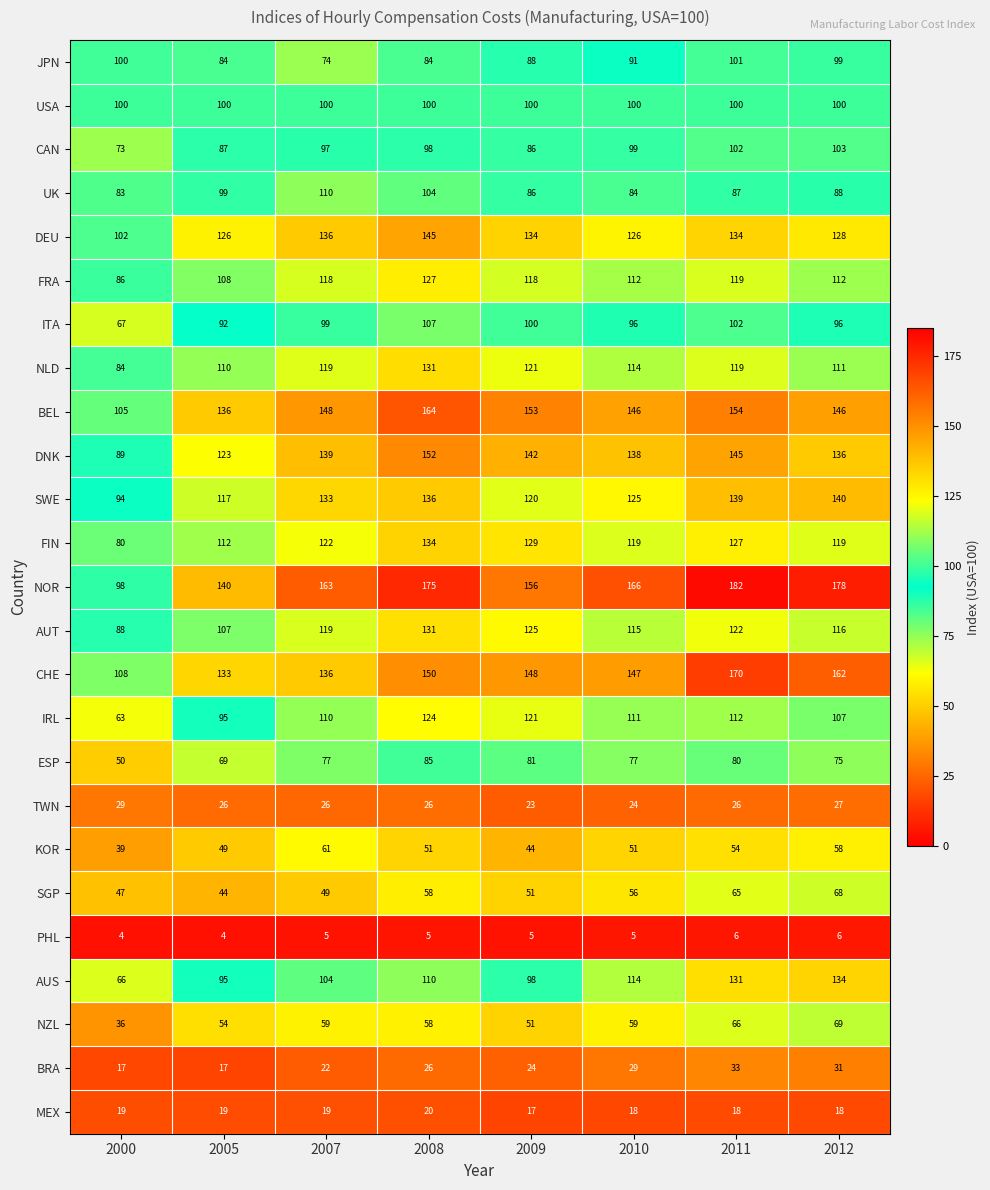

What is the difference between the second highest and second lowest values in the NOR series?

38